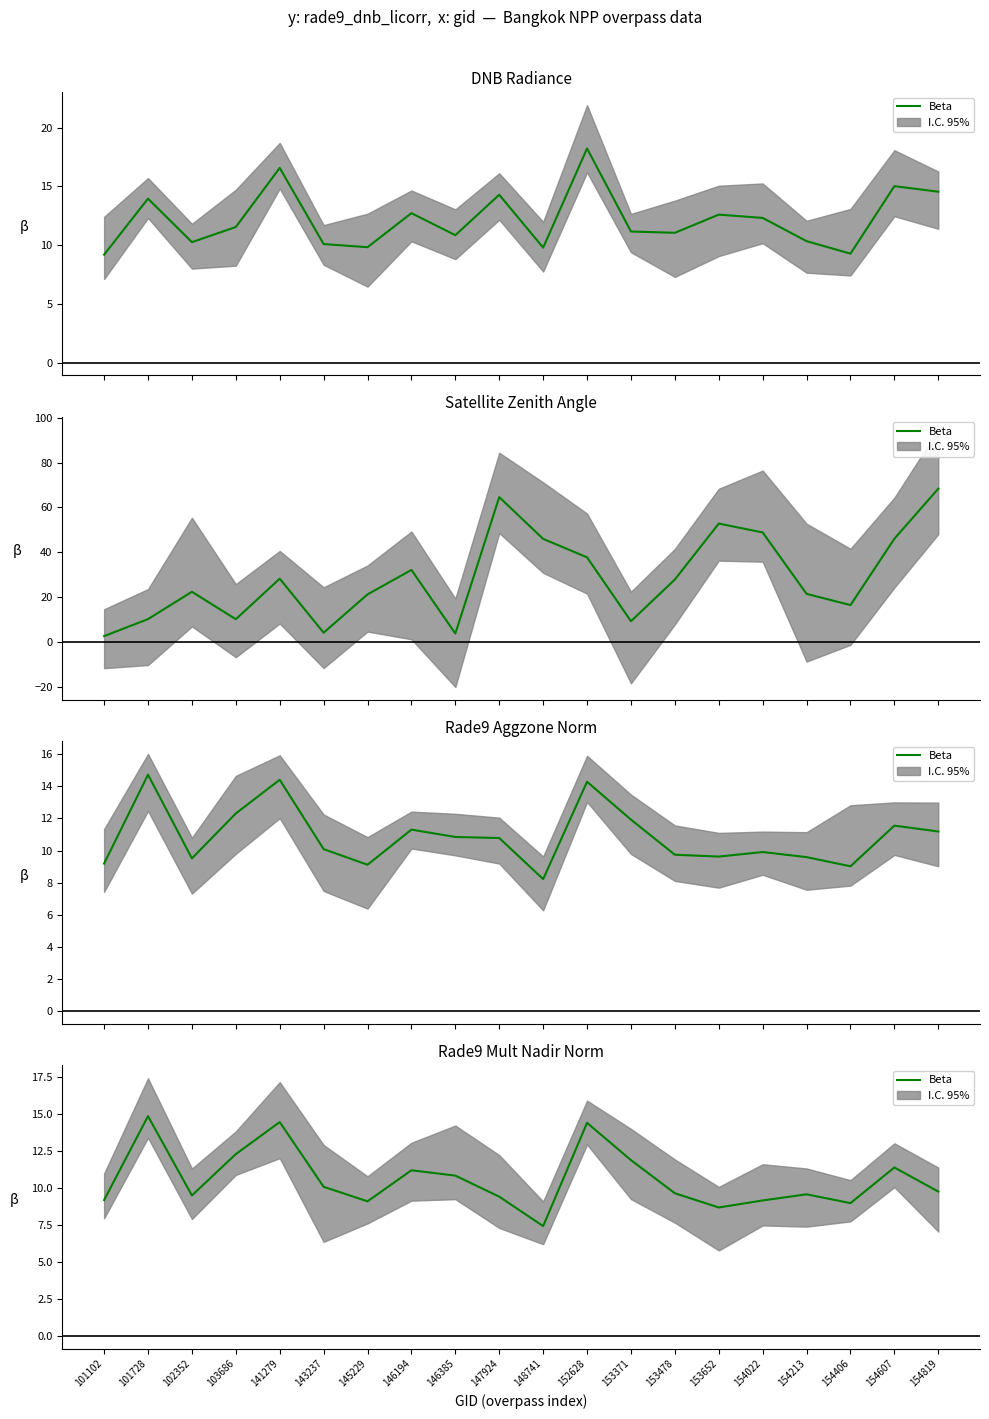

List the labels in order of value, smallest first.

148741, 153652, 154406, 145229, 154022, 101102, 147924, 102352, 154213, 153478, 154819, 143237, 146385, 146194, 154607, 153371, 103686, 152628, 141279, 101728